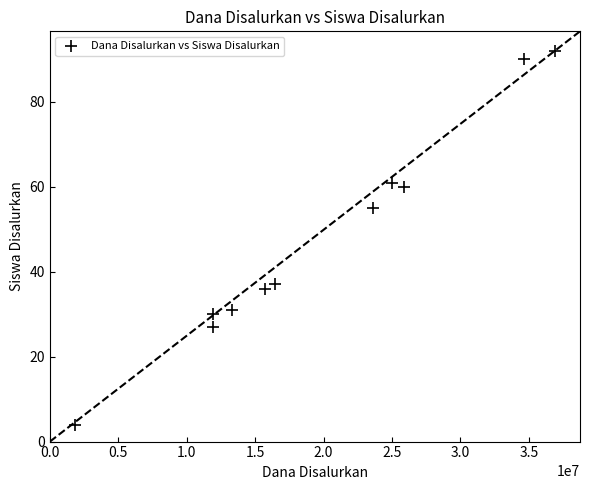

What Y value in the scatter plot is closest to 48?

55